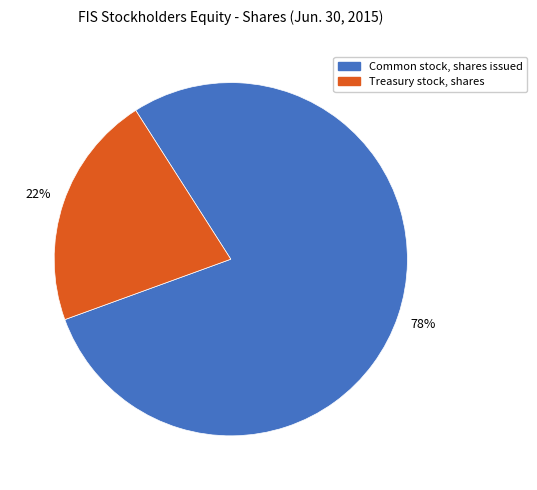

Which slice is the largest?

Common stock, shares issued